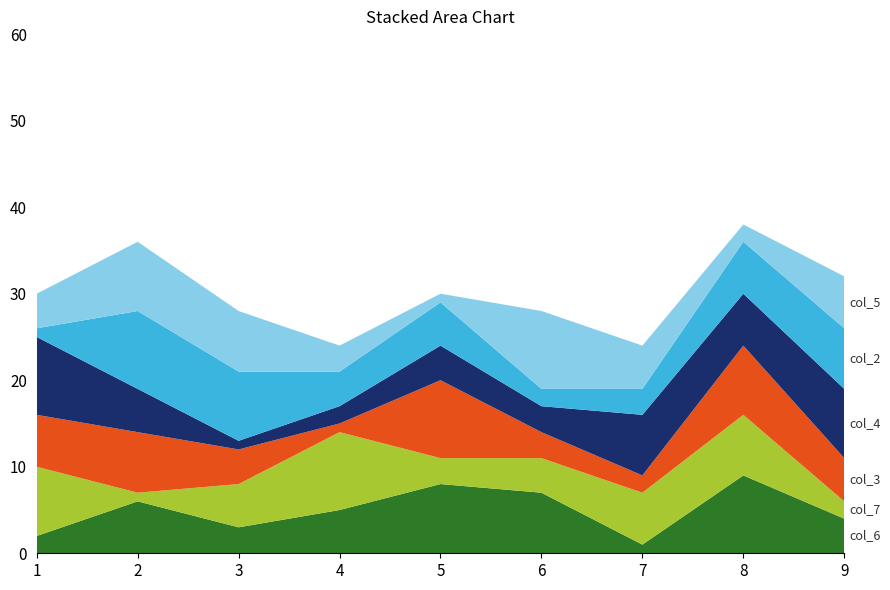

Reading left to right, extract all data points from this chart.

col_6: 2	6	3	5	8	7	1	9	4
col_7: 8	1	5	9	3	4	6	7	2
col_3: 6	7	4	1	9	3	2	8	5
col_4: 9	5	1	2	4	3	7	6	8
col_2: 1	9	8	4	5	2	3	6	7
col_5: 4	8	7	3	1	9	5	2	6